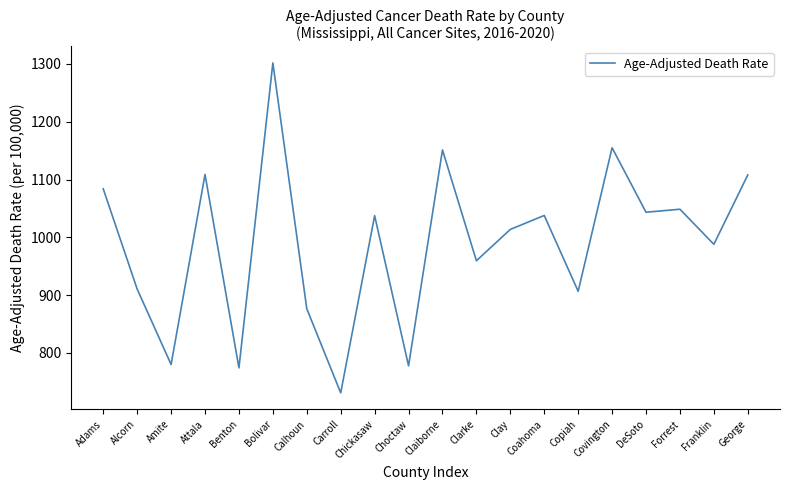

Approximately how many times larger is the value at George compared to Chickasaw?

1.1